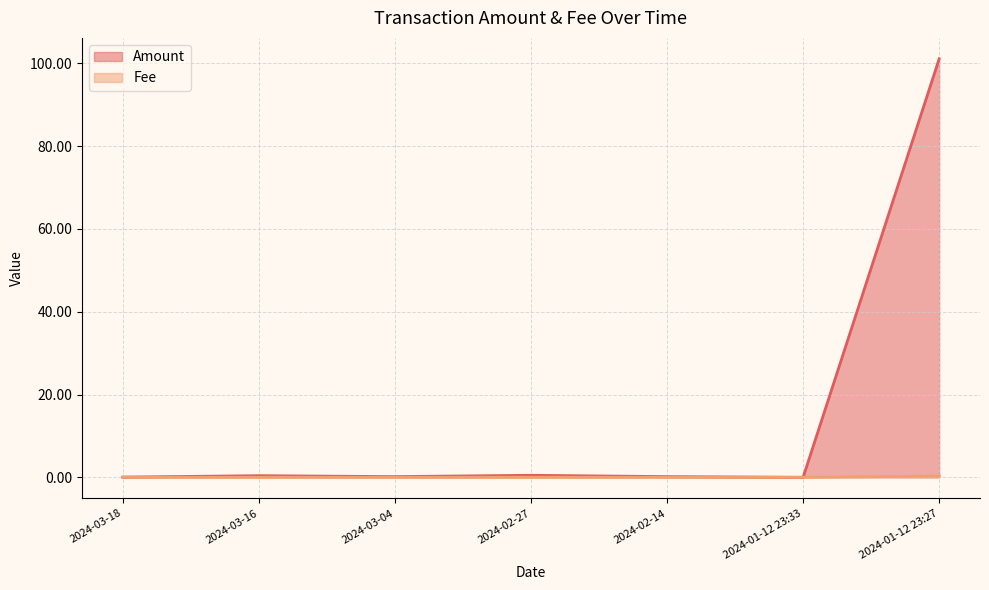

Which label corresponds to the smallest value in the chart?

2024-01-12 23:33